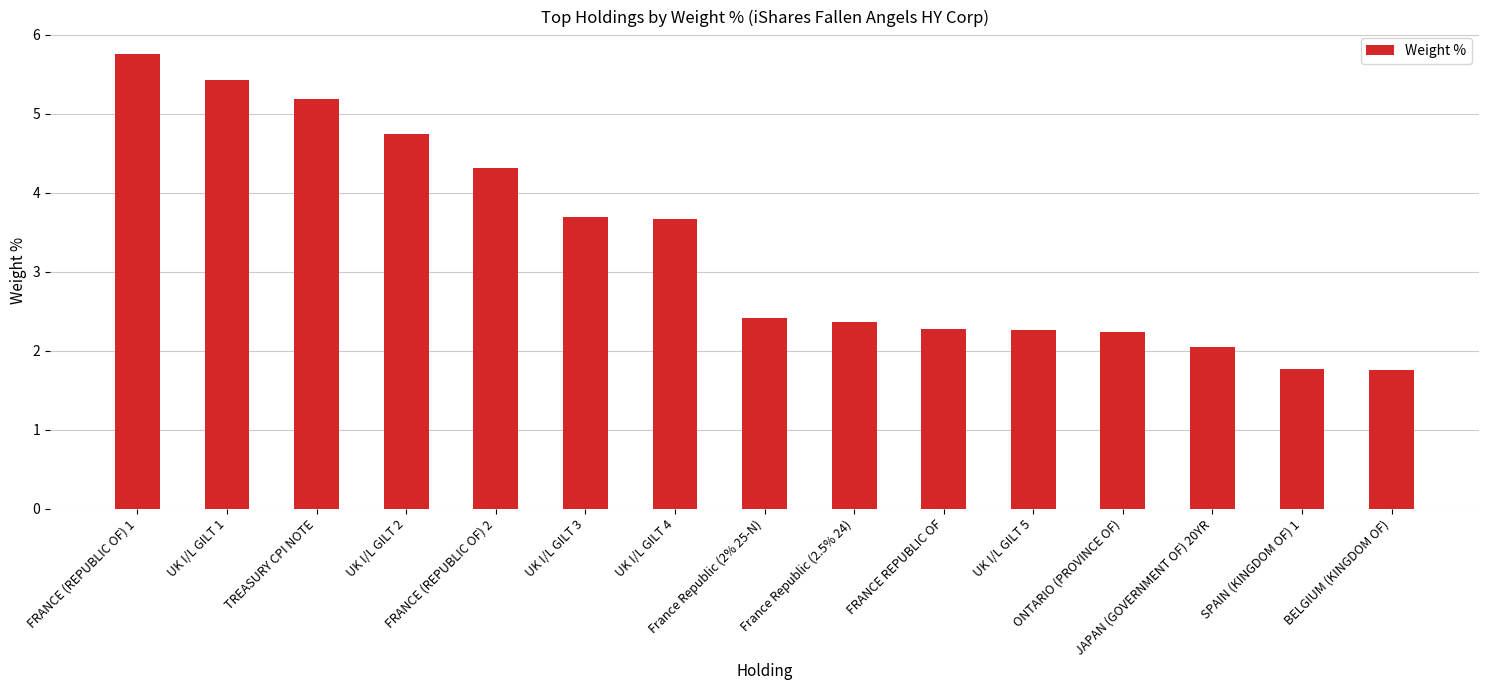

Reading left to right, list all the values displayed in this chart.

FRANCE (REPUBLIC OF) 1=5.8	UK I/L GILT 1=5.4	TREASURY CPI NOTE=5.2	UK I/L GILT 2=4.7	FRANCE (REPUBLIC OF) 2=4.3	UK I/L GILT 3=3.7	UK I/L GILT 4=3.7	France Republic (2% 25-N)=2.4	France Republic (2.5% 24)=2.4	FRANCE REPUBLIC OF=2.3	UK I/L GILT 5=2.3	ONTARIO (PROVINCE OF)=2.2	JAPAN (GOVERNMENT OF) 20YR=2.0	SPAIN (KINGDOM OF) 1=1.8	BELGIUM (KINGDOM OF)=1.8